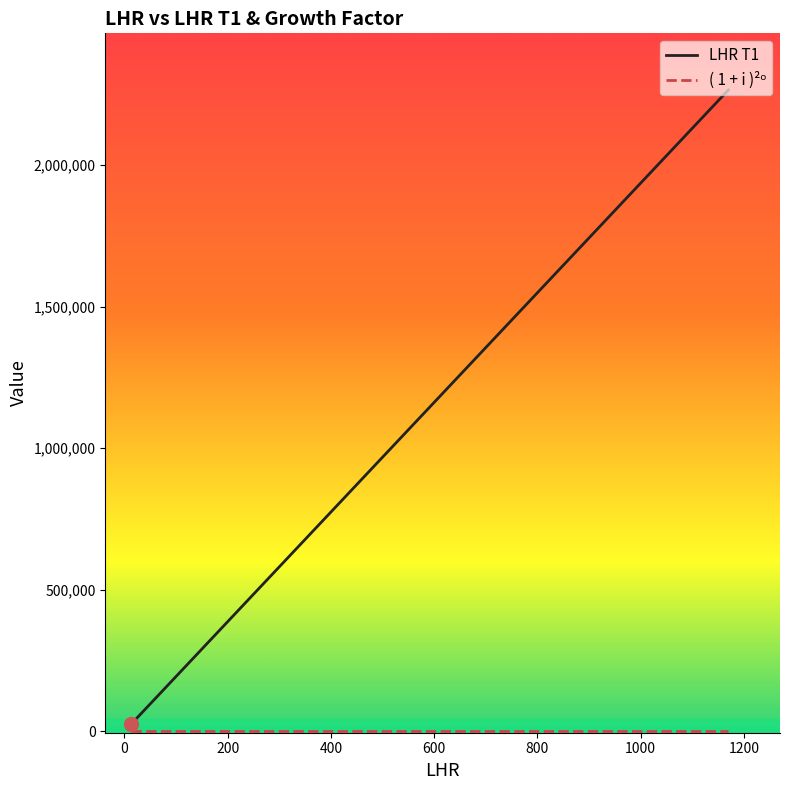

Which series has the largest range (max minus min)?

LHR T1